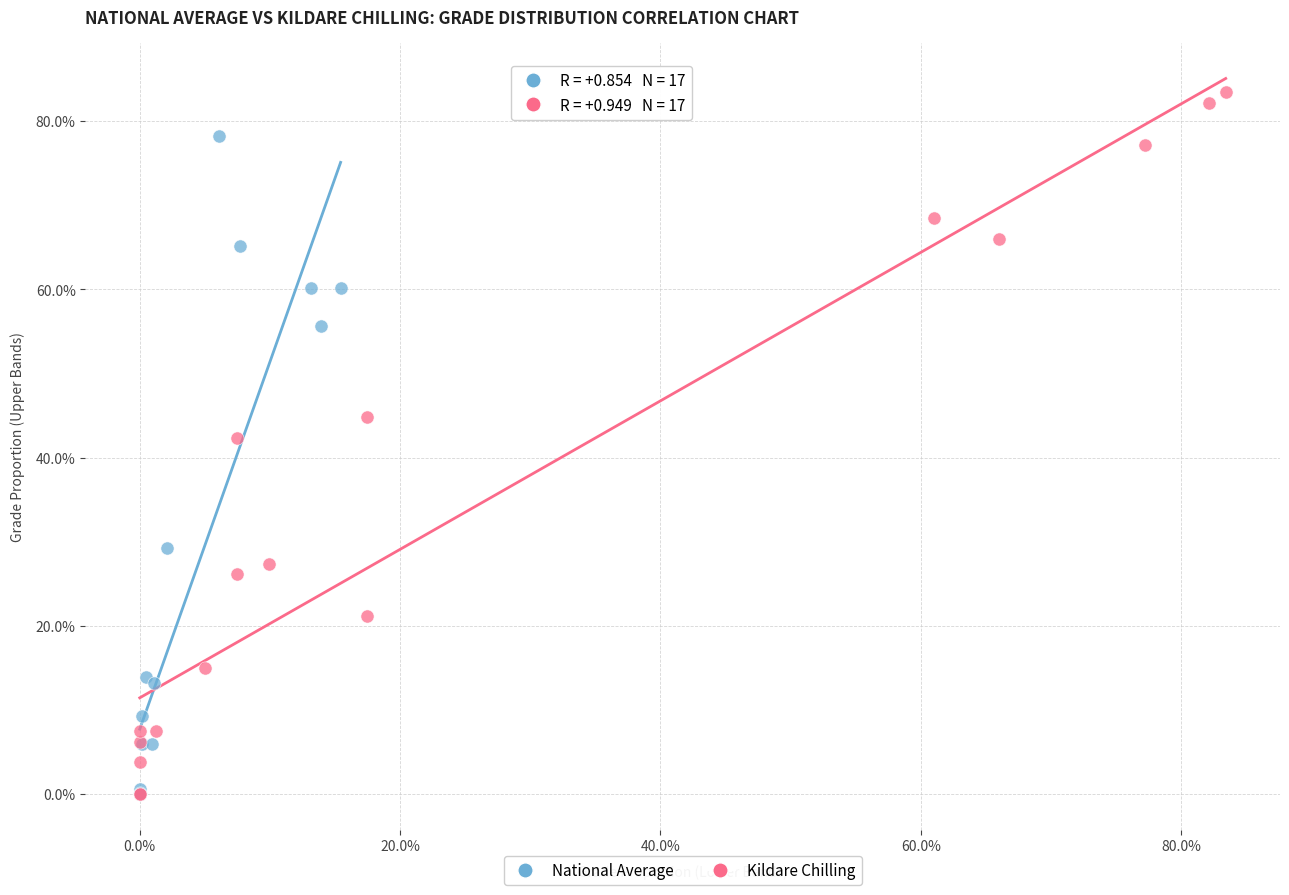

Which series has the widest spread of Y values?

Kildare Chilling